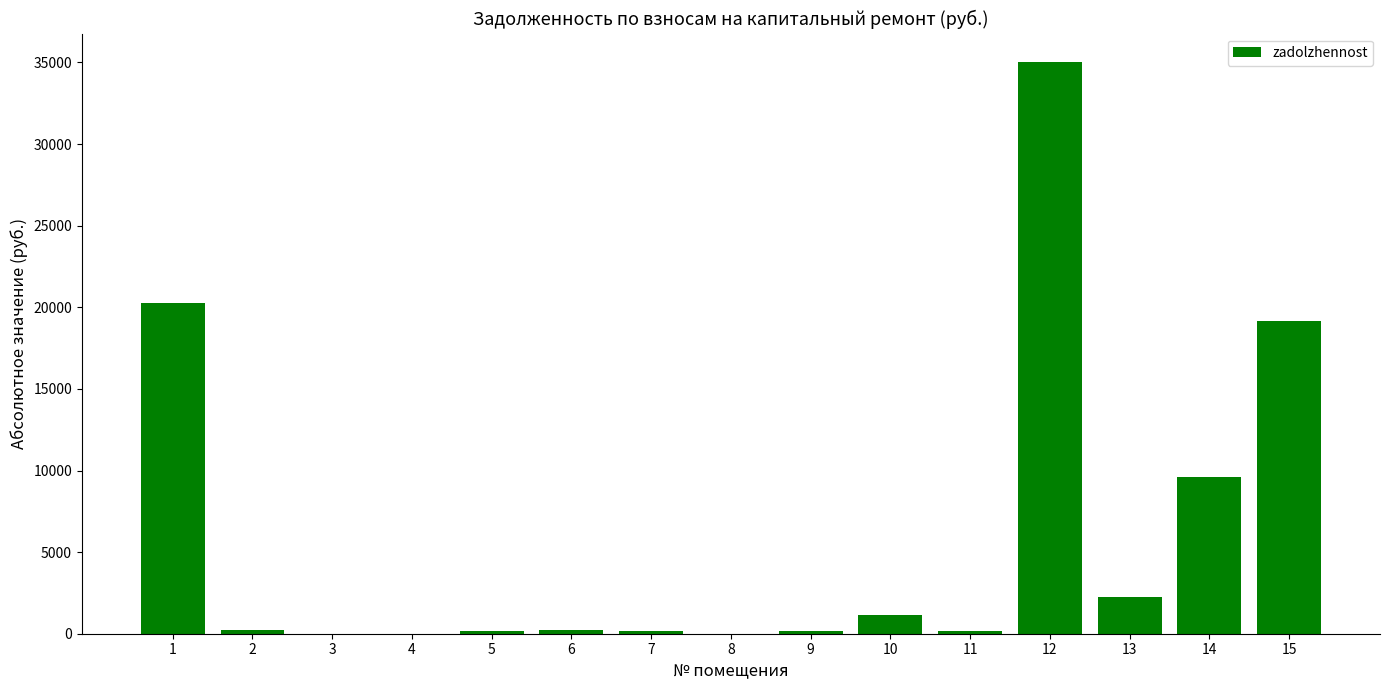

At which label is the value closest to 17510?

15